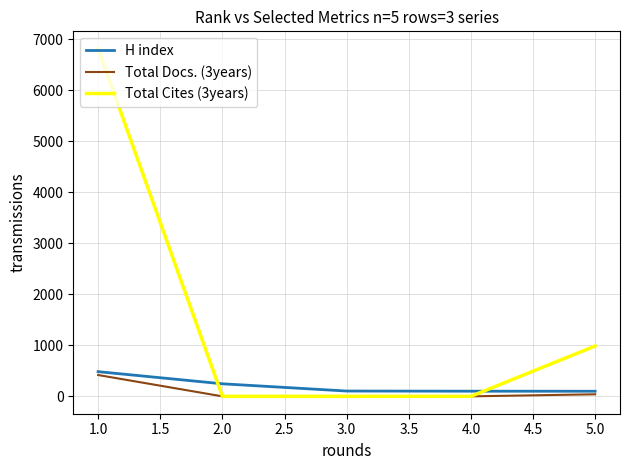

What is the spread (max minus min) of values at 2.0?

246